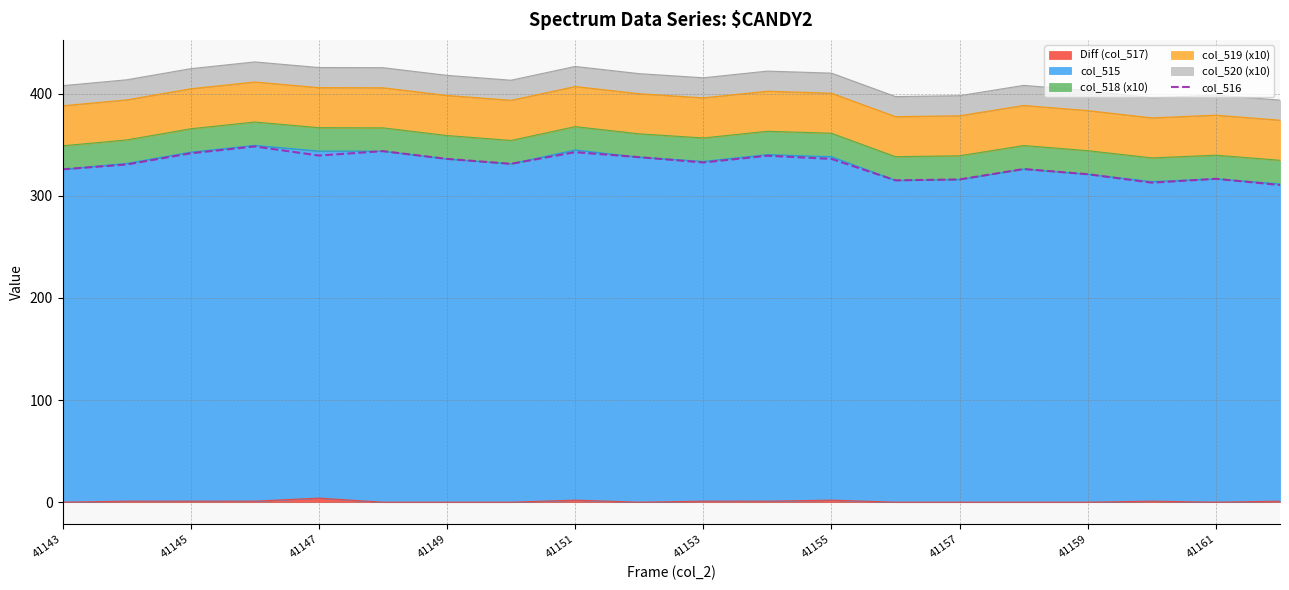

How many data points are less than 332?

10